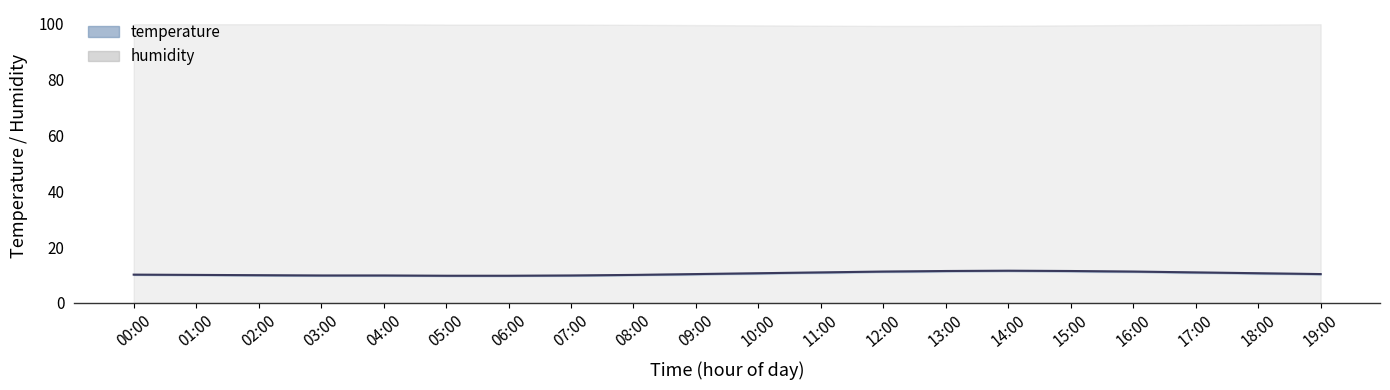

What is the sum of the values at 18:00 and 00:00?

20.7